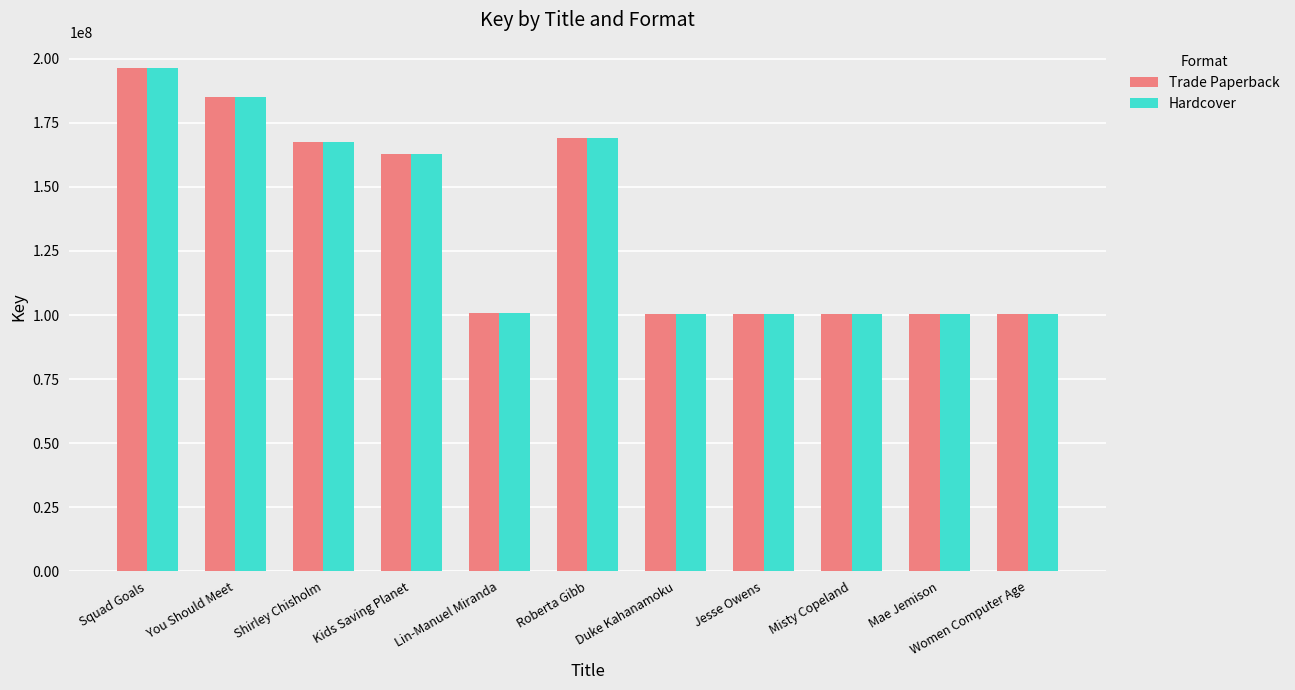

Which category has the highest value in the Trade Paperback series?

Squad Goals